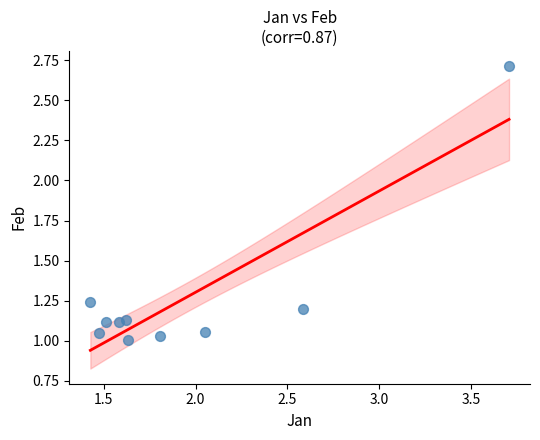

What is the range of Y values (max minus min)?

1.7